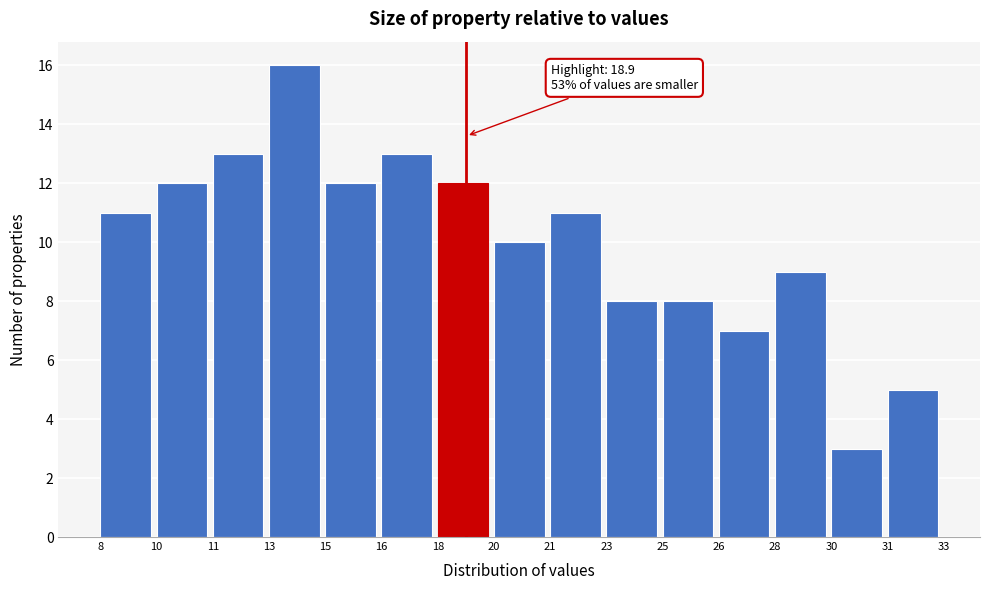

Reading right to left, transcribe all the data shown in this chart.

31=5	30=3	28=9	26=7	25=8	23=8	21=11	20=10	18=12	16=13	15=12	13=16	11=13	10=12	8=11